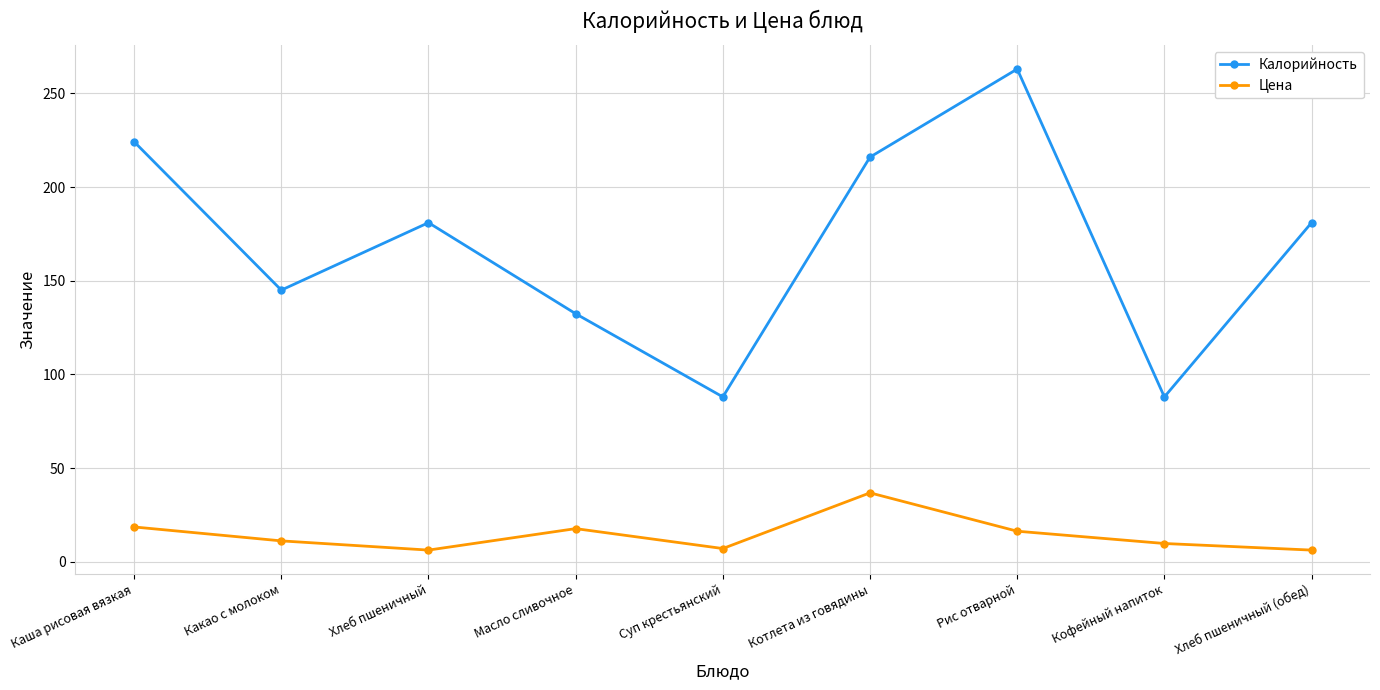

True or false: Цена has more than 1 interior local peaks.

True